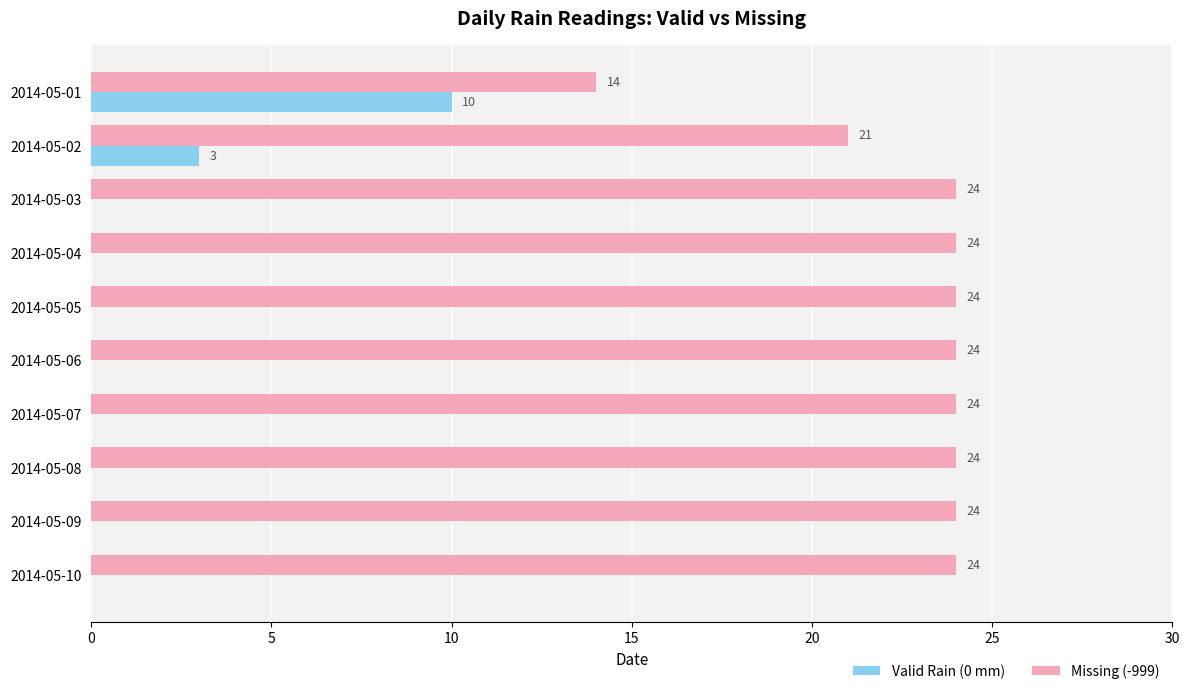

What is the sum of all Missing (-999) values?

227